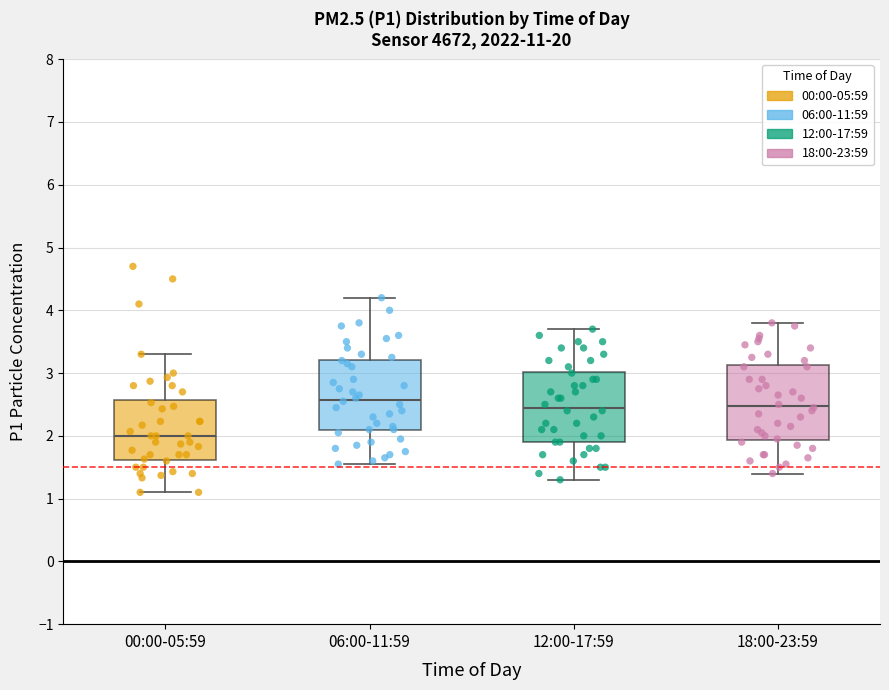

Where is the lower edge of the box for 00:00-05:59 on the y-axis? The values are not printed on the chart, so give them approximately, as read against the axis.

1.6